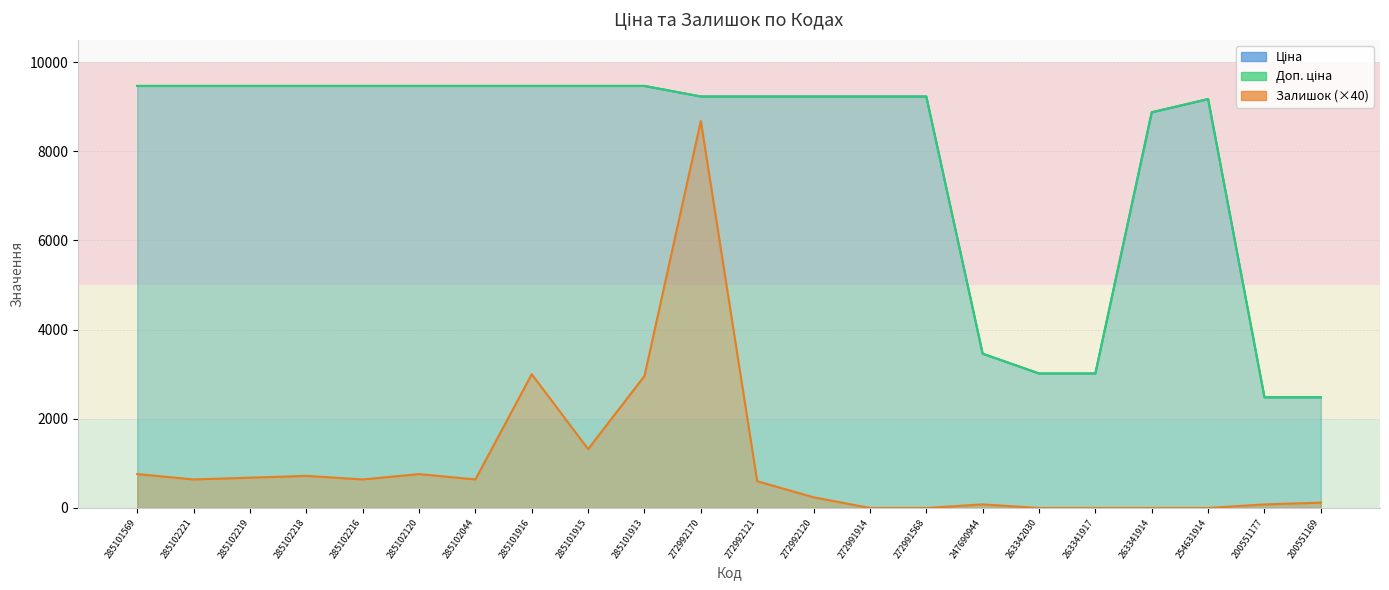

Reading right to left, what are all the values shown in this chart?

Ціна: 2481.9	2481.9	9171.0	8873.9	3017.1	3017.1	3460.2	9228.3	9228.3	9228.3	9228.3	9228.3	9465.2	9465.2	9465.2	9465.2	9465.2	9465.2	9465.2	9465.2	9465.2	9465.2
Доп. ціна: 2482.0	2482.0	9171.0	8873.9	3017.0	3017.0	3460.2	9228.3	9228.3	9228.3	9228.3	9228.3	9465.2	9465.2	9465.2	9465.2	9465.2	9465.2	9465.2	9465.2	9465.2	9465.2
Залишок: 120.0	80.0	0.0	0.0	0.0	0.0	80.0	0.0	0.0	240.0	600.0	8680.0	2960.0	1320.0	3000.0	640.0	760.0	640.0	720.0	680.0	640.0	760.0